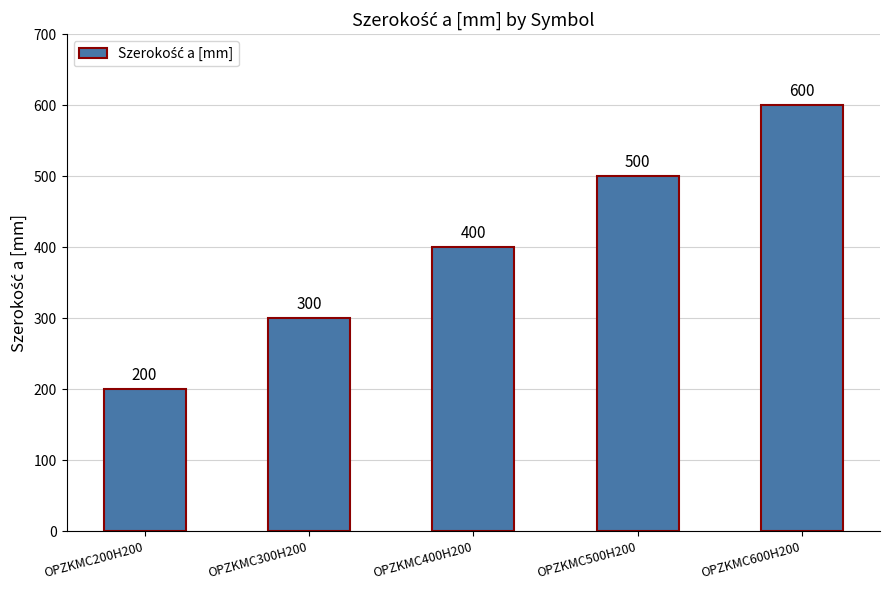

Is it true that the value at OPZKMC600H200 is 919?

False